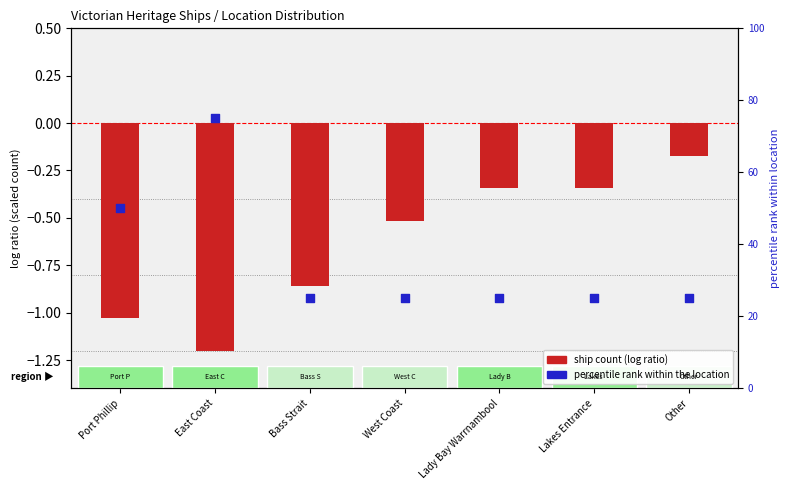

What is the total value across all series at East Coast?

73.8